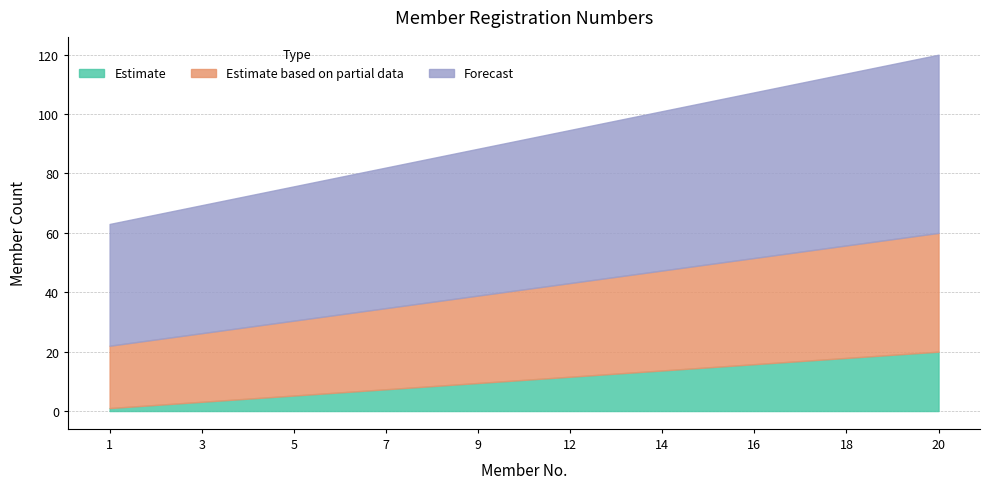

True or false: Estimate and Estimate based on partial data cross at least once.

False